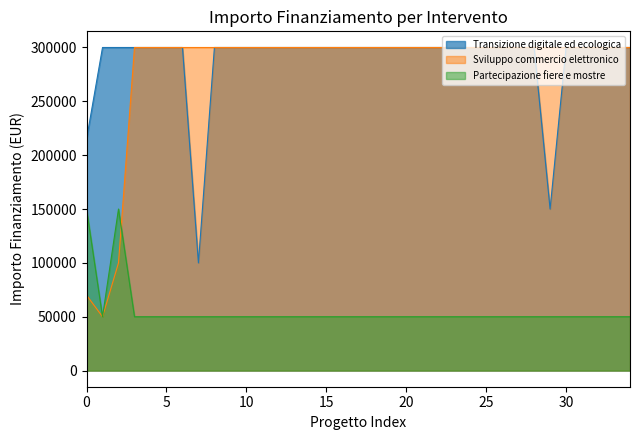

The value of Sviluppo commercio elettronico at 15 is 401859. True or false?

False